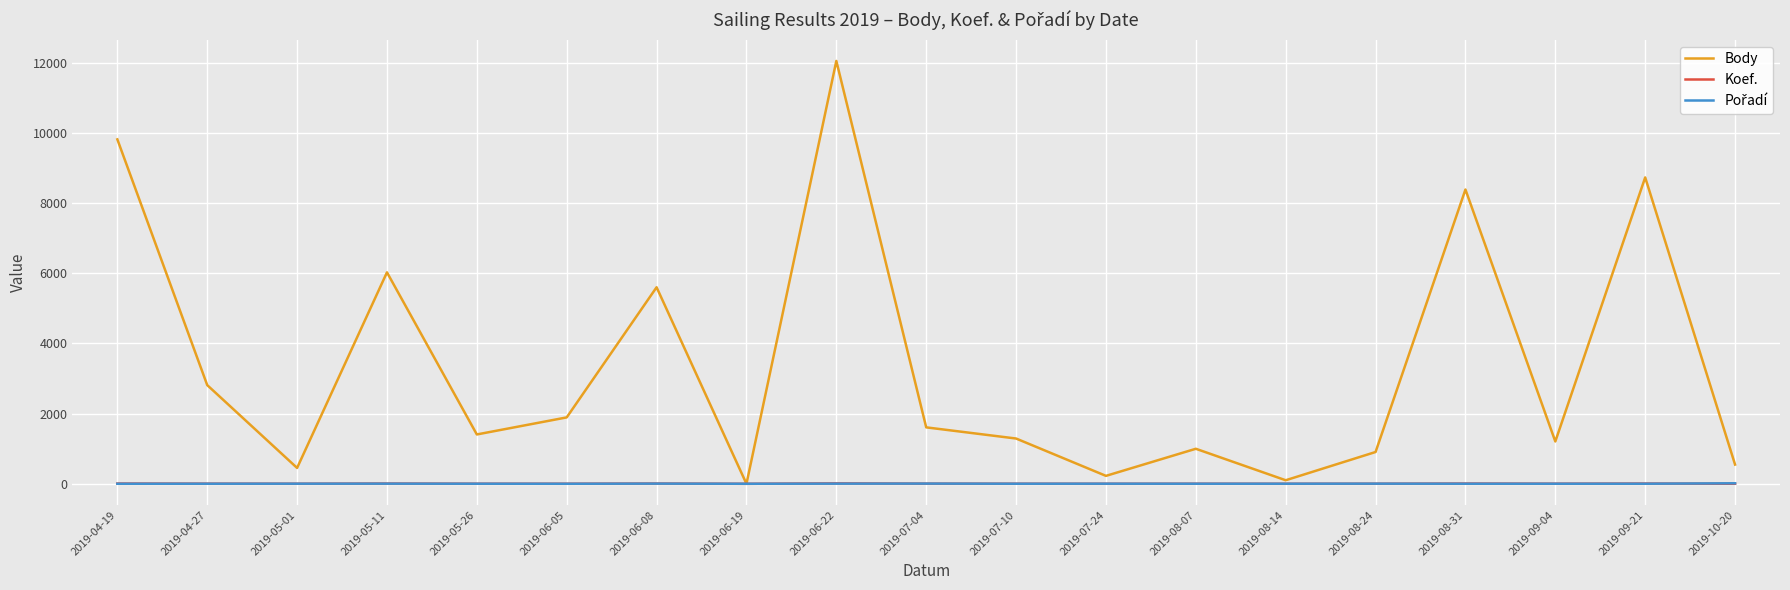

At which category does Body reach its first local valley?

2019-05-01